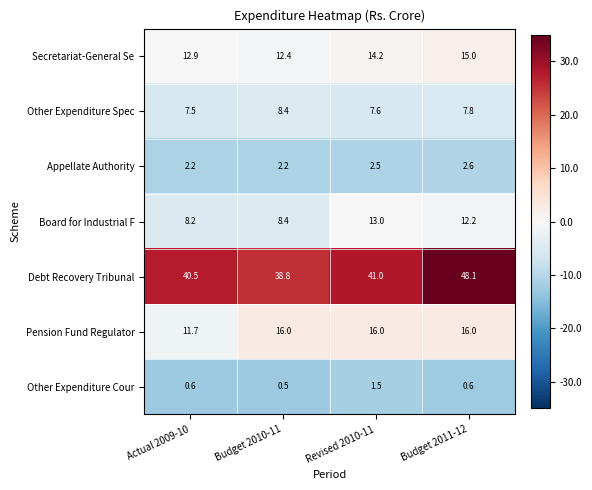

What is the difference between the maximum and minimum values in the Board for Industrial F series?

4.8